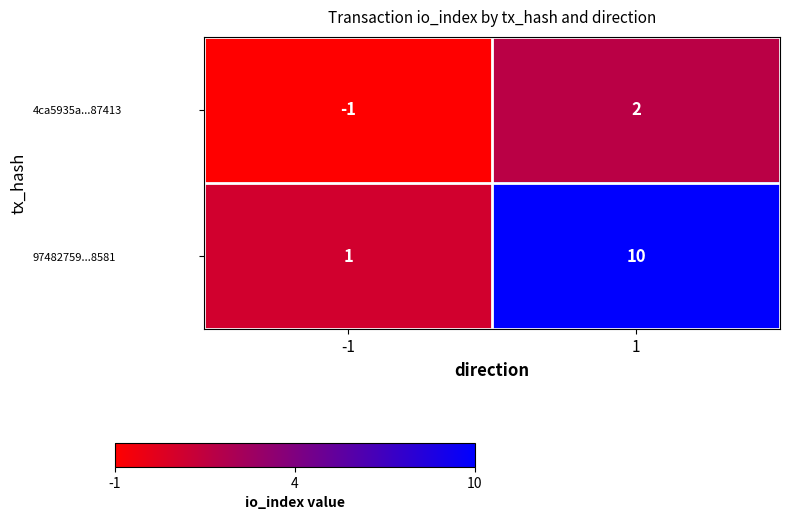

Which series has the largest range (max minus min)?

97482759...8581